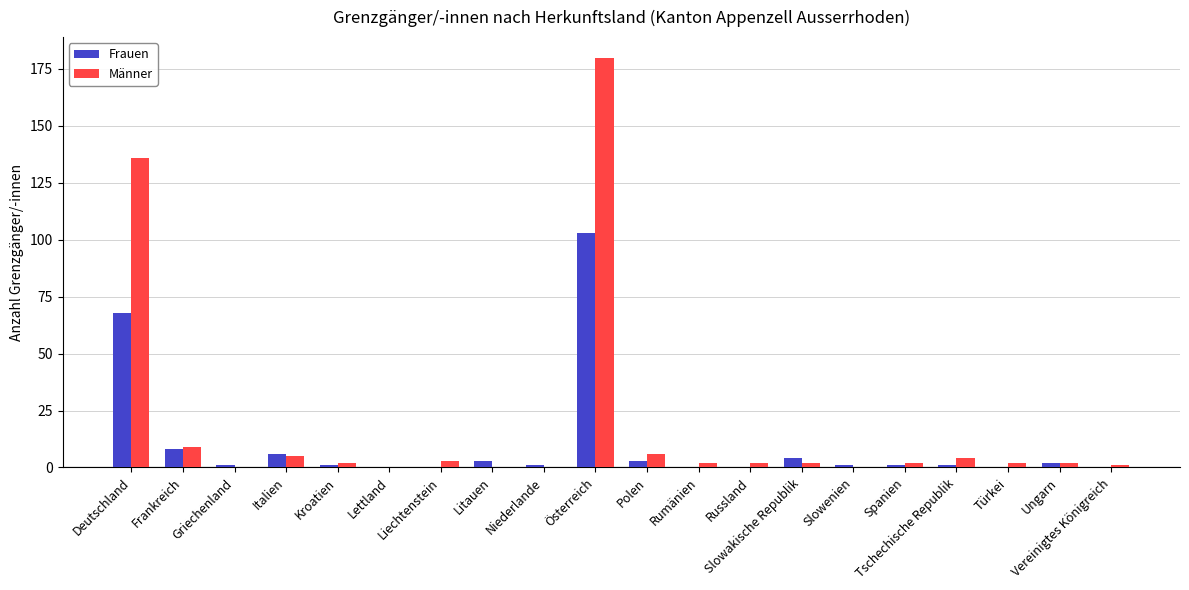

Reading left to right, what are all the values shown in this chart?

Frauen: Deutschland=68	Frankreich=8	Griechenland=1	Italien=6	Kroatien=1	Lettland=0	Liechtenstein=0	Litauen=3	Niederlande=1	Österreich=103	Polen=3	Rumänien=0	Russland=0	Slowakische Republik=4	Slowenien=1	Spanien=1	Tschechische Republik=1	Türkei=0	Ungarn=2	Vereinigtes Königreich=0
Männer: Deutschland=136	Frankreich=9	Griechenland=0	Italien=5	Kroatien=2	Lettland=0	Liechtenstein=3	Litauen=0	Niederlande=0	Österreich=180	Polen=6	Rumänien=2	Russland=2	Slowakische Republik=2	Slowenien=0	Spanien=2	Tschechische Republik=4	Türkei=2	Ungarn=2	Vereinigtes Königreich=1